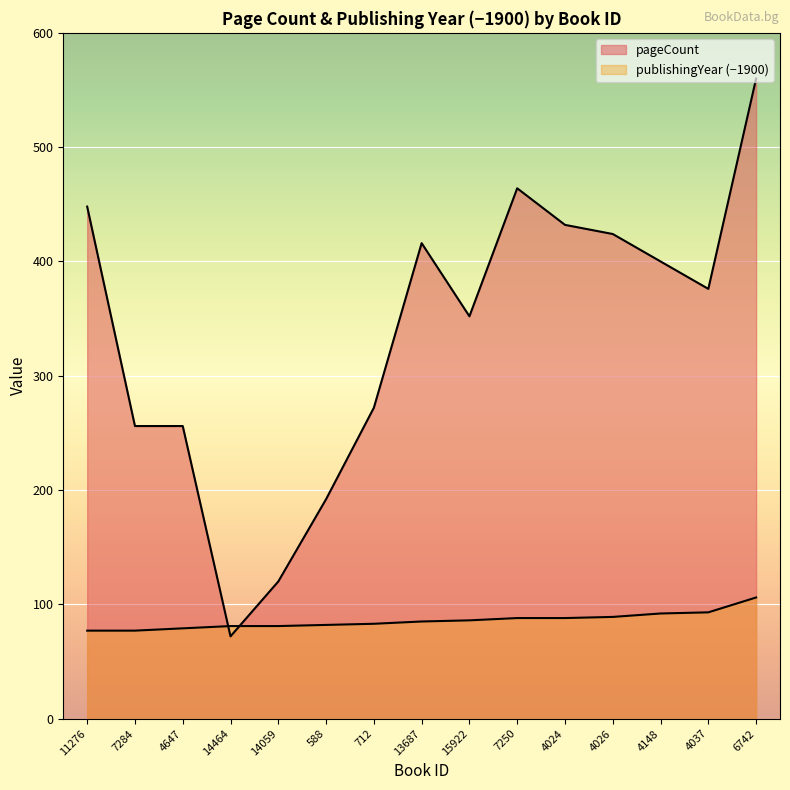

What is the difference between the publishingYear values at 4148 and 11276?

15